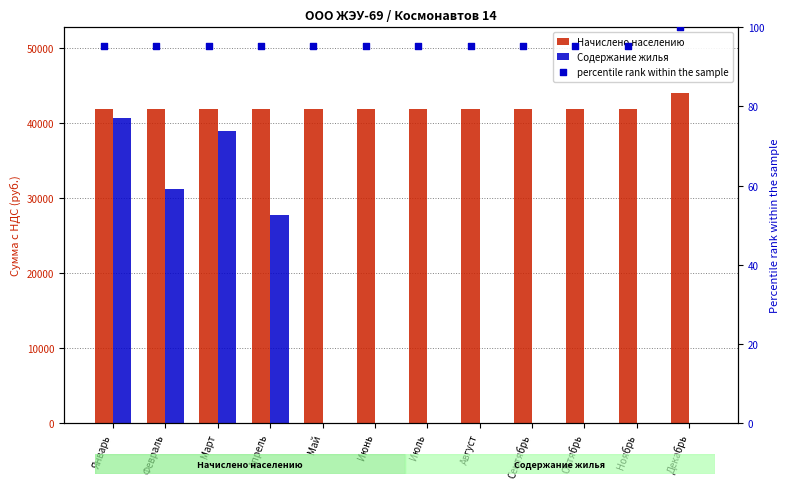

Is the value of Начислено населению at Март greater than the value of percentile rank within the sample at Август?

Yes